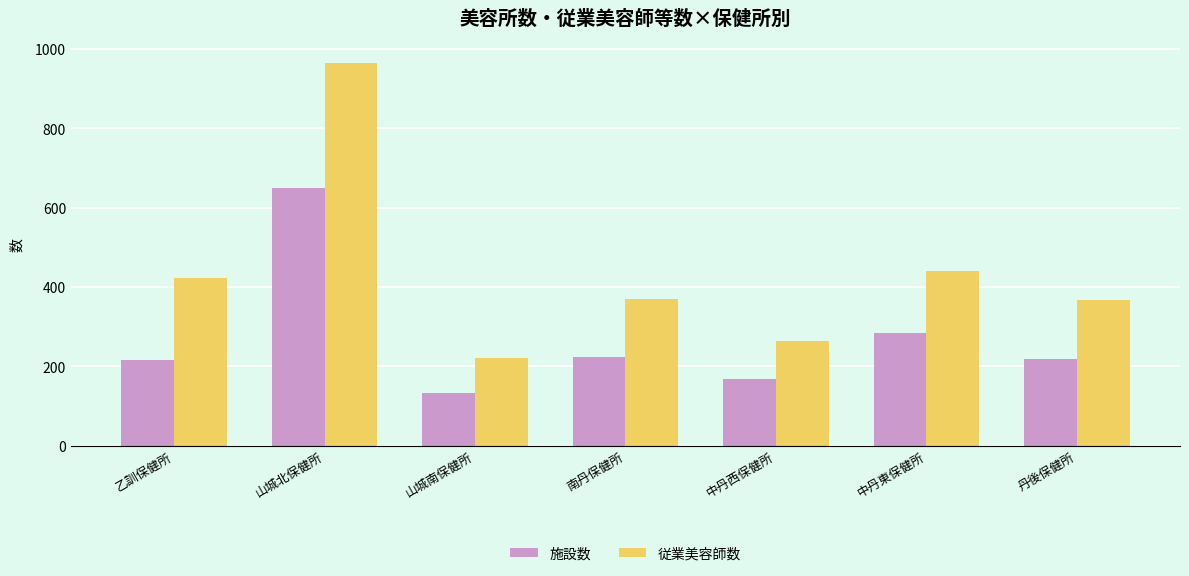

Does the chart contain stacked bars?

No